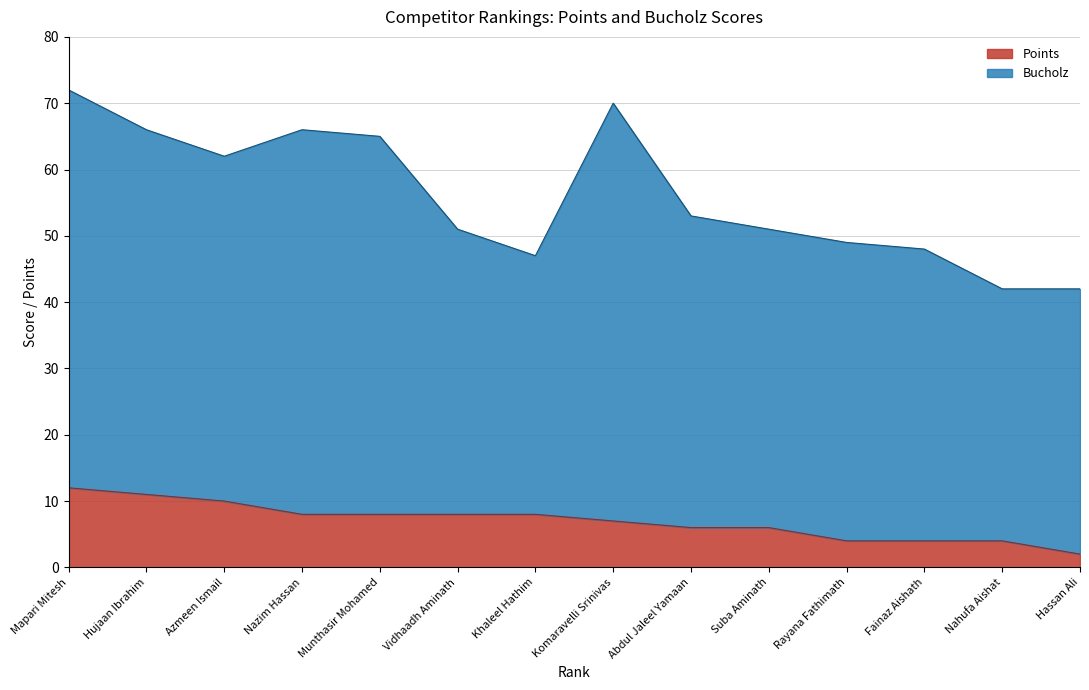

True or false: Points has a value of 8 at Vidhaadh Aminath.

True